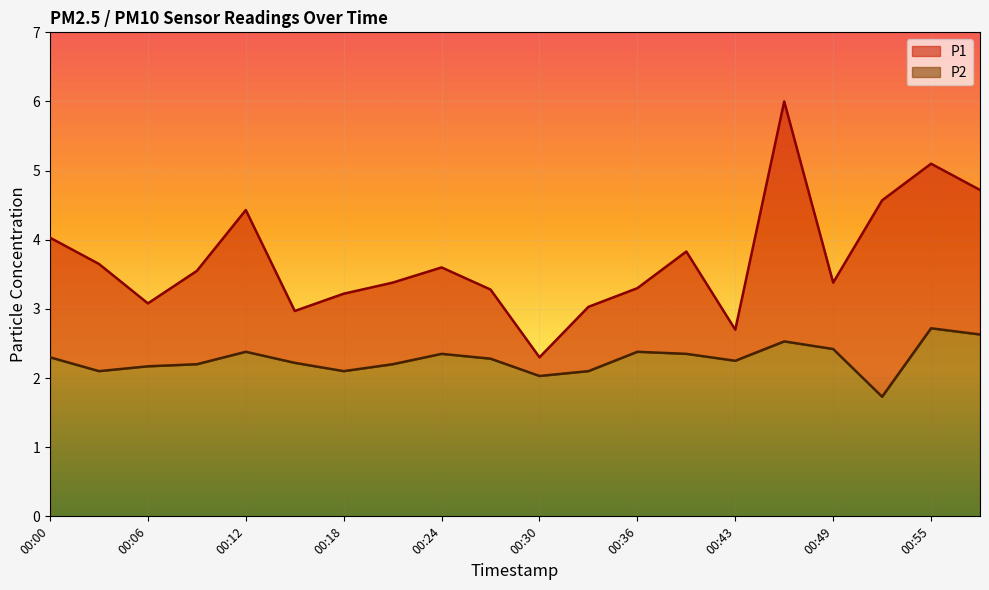

What is the difference between the second highest and second lowest values in the P1 series?

2.4